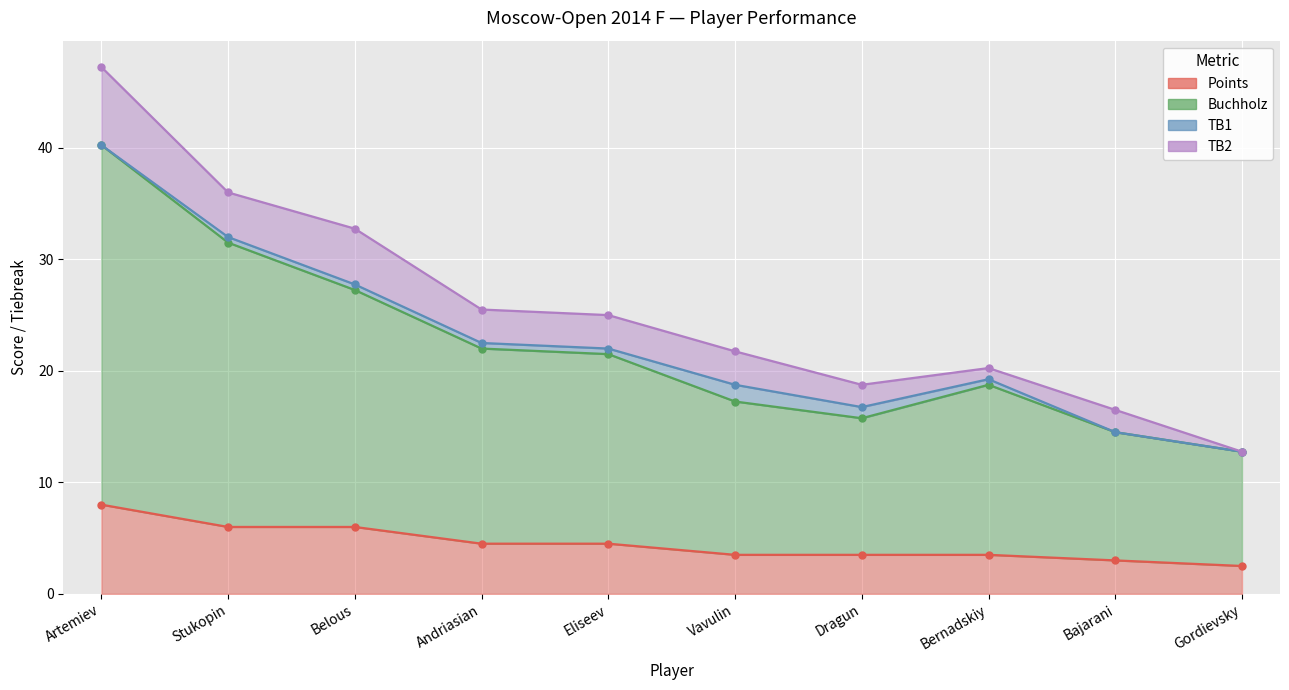

Which label corresponds to the largest value in the chart?

Artemiev